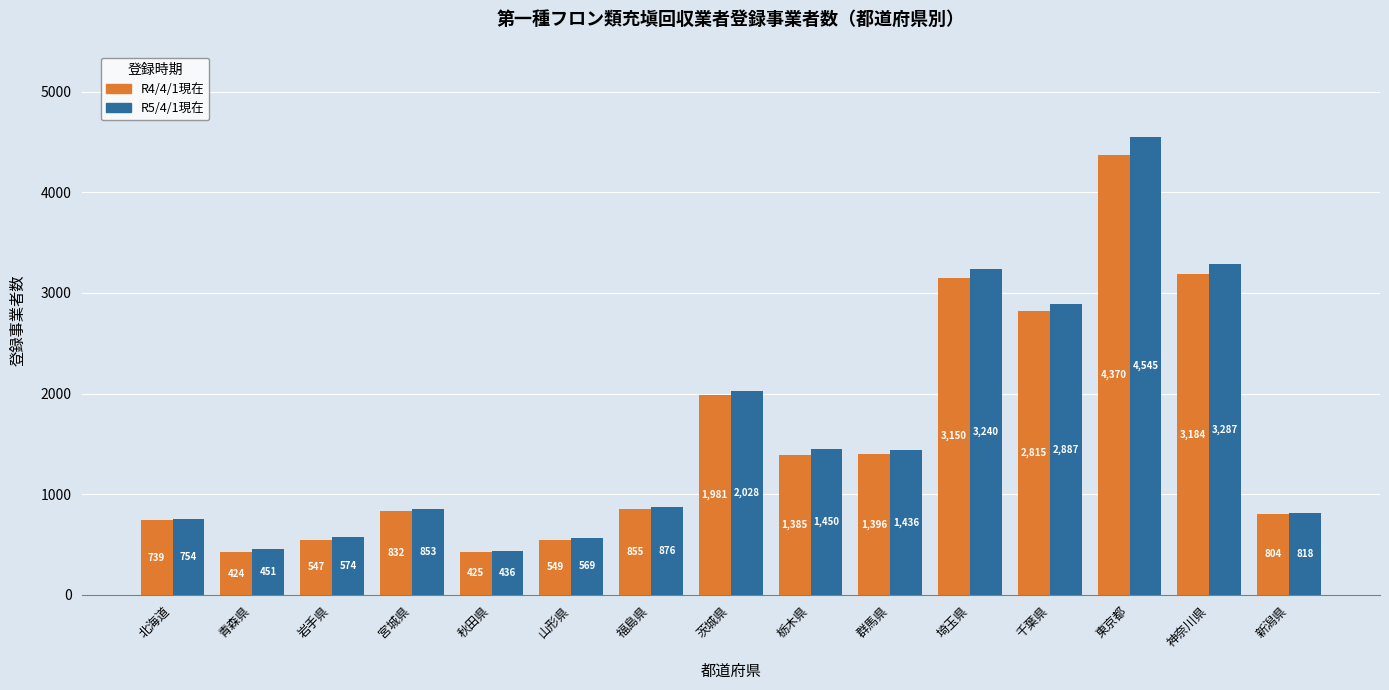

Reading left to right, what are all the values shown in this chart?

R4/4/1現在: 北海道=739	青森県=424	岩手県=547	宮城県=832	秋田県=425	山形県=549	福島県=855	茨城県=1981	栃木県=1385	群馬県=1396	埼玉県=3150	千葉県=2815	東京都=4370	神奈川県=3184	新潟県=804
R5/4/1現在: 北海道=754	青森県=451	岩手県=574	宮城県=853	秋田県=436	山形県=569	福島県=876	茨城県=2028	栃木県=1450	群馬県=1436	埼玉県=3240	千葉県=2887	東京都=4545	神奈川県=3287	新潟県=818